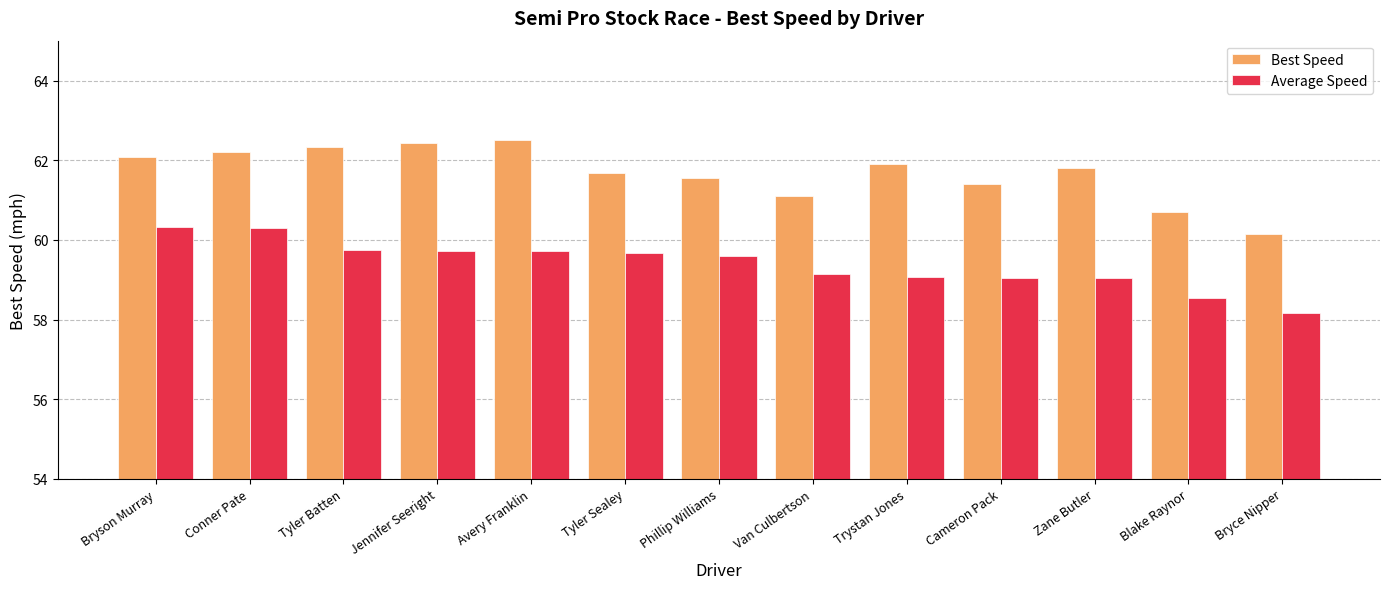

What are all the series names shown in the legend?

Best Speed, Average Speed